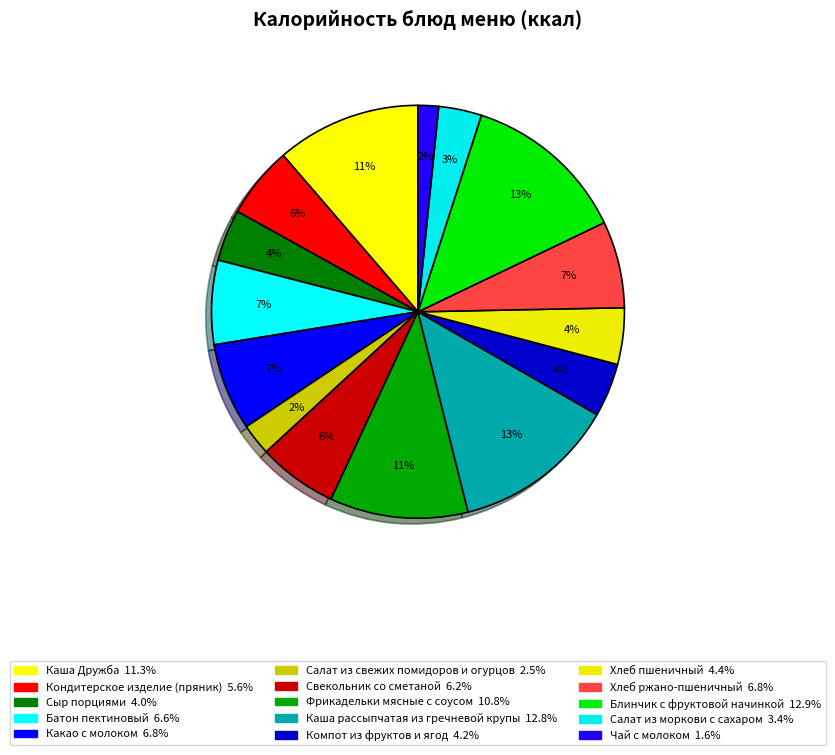

How many segments does this pie chart have?

15